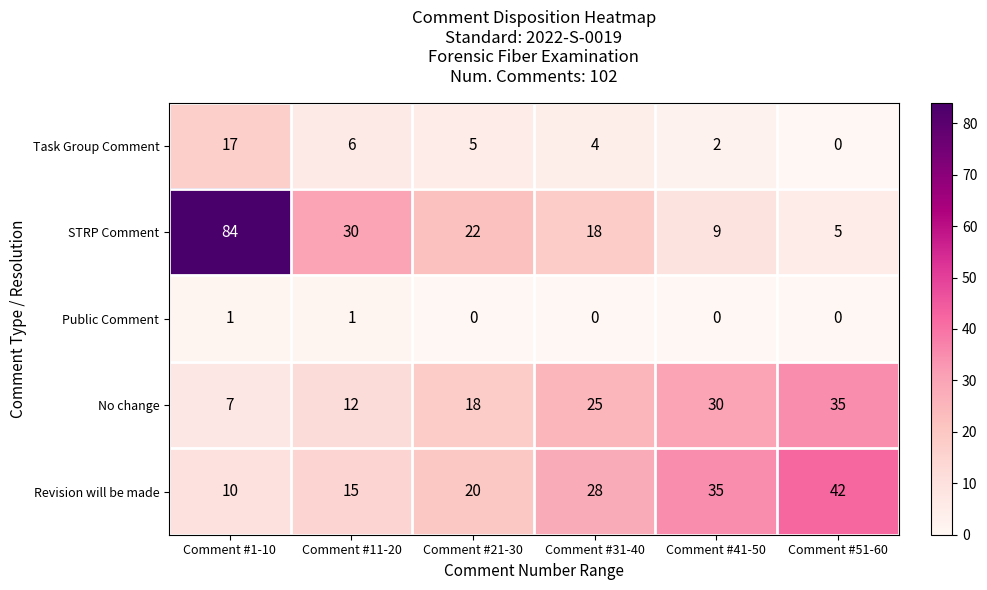

What is the difference between the STRP Comment values at Comment #41-50 and Comment #51-60?

4